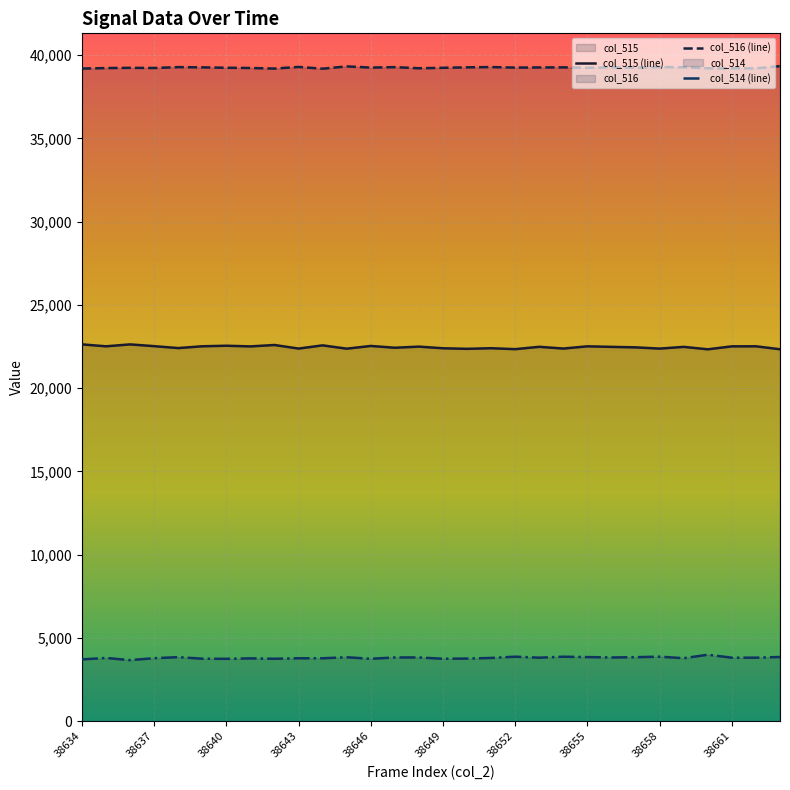

True or false: col_514 and col_515 cross at least once.

False